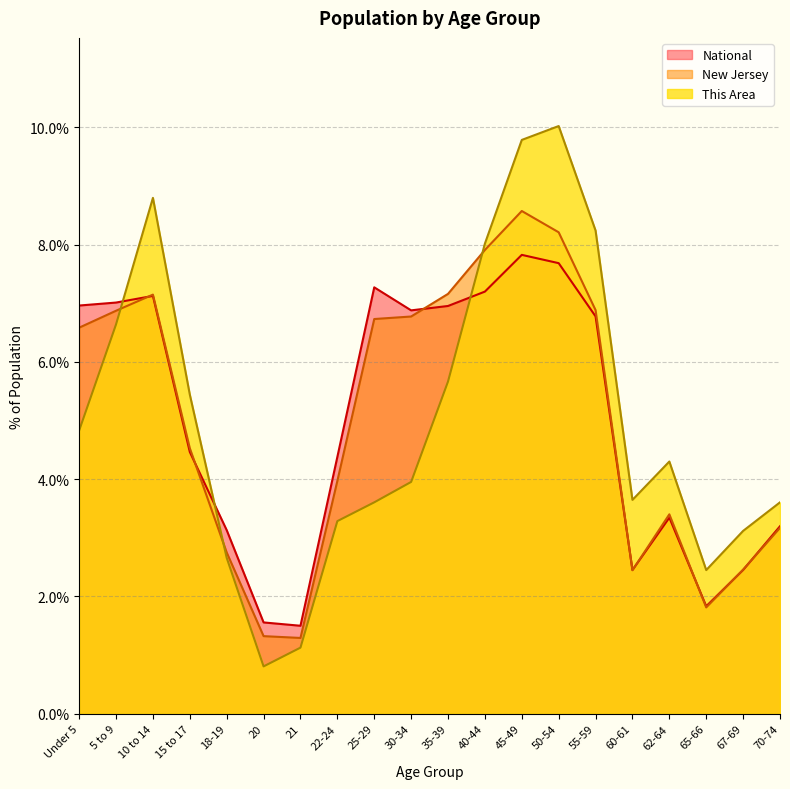

In National, how many points are higher than both neighbors (excluding endpoints)?

4